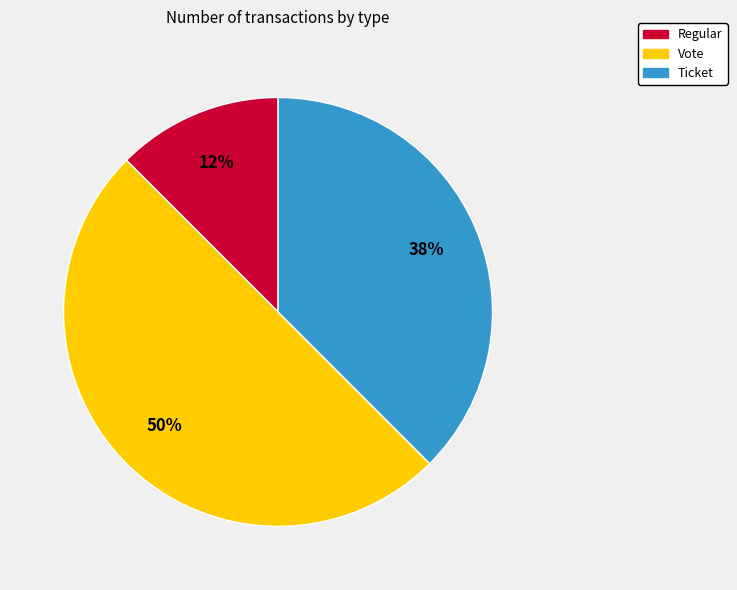

To the nearest percent, what portion does Vote represent?

50%